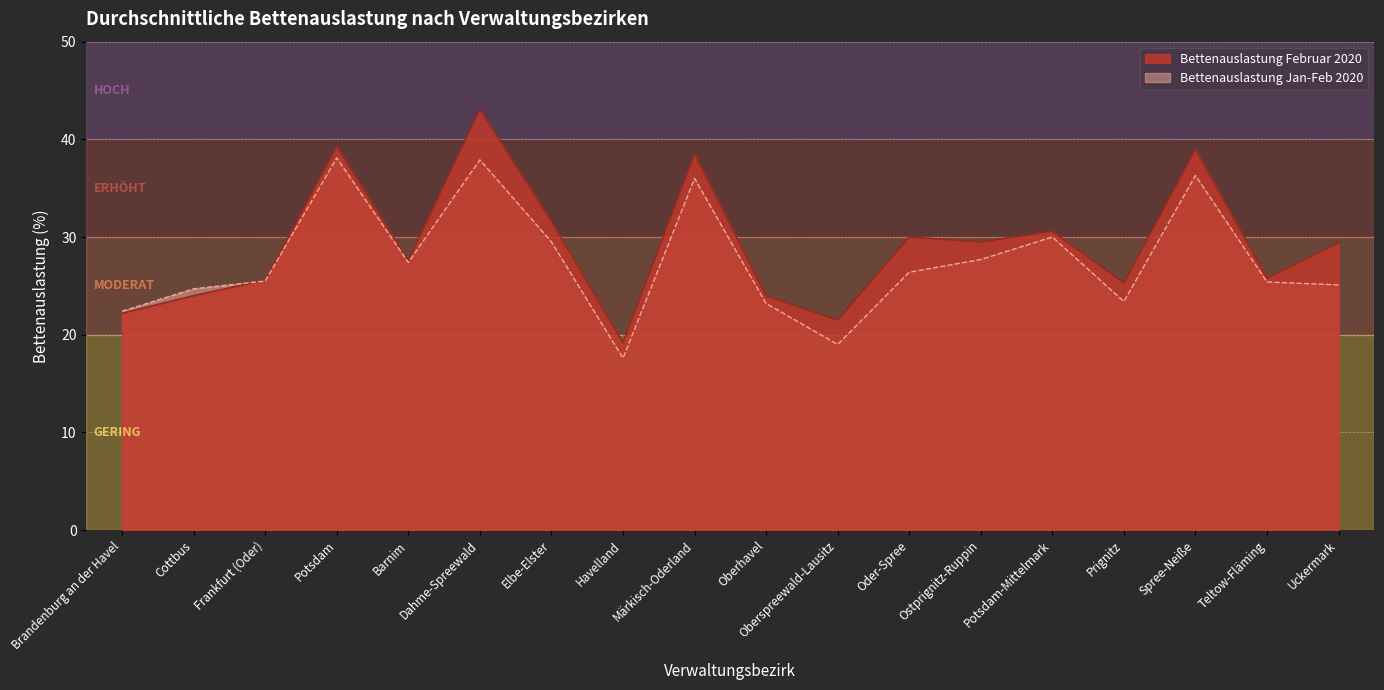

Reading left to right, what are all the values shown in this chart?

Bettenauslastung Februar 2020: 22.2	24.0	25.6	39.3	27.6	43.1	31.6	19.2	38.5	24.0	21.5	30.0	29.5	30.6	25.3	39.0	25.8	29.4
Bettenauslastung Jan-Feb 2020: 22.4	24.7	25.5	38.1	27.4	37.9	29.5	17.6	36.0	23.2	19.0	26.4	27.7	30.0	23.4	36.3	25.4	25.1